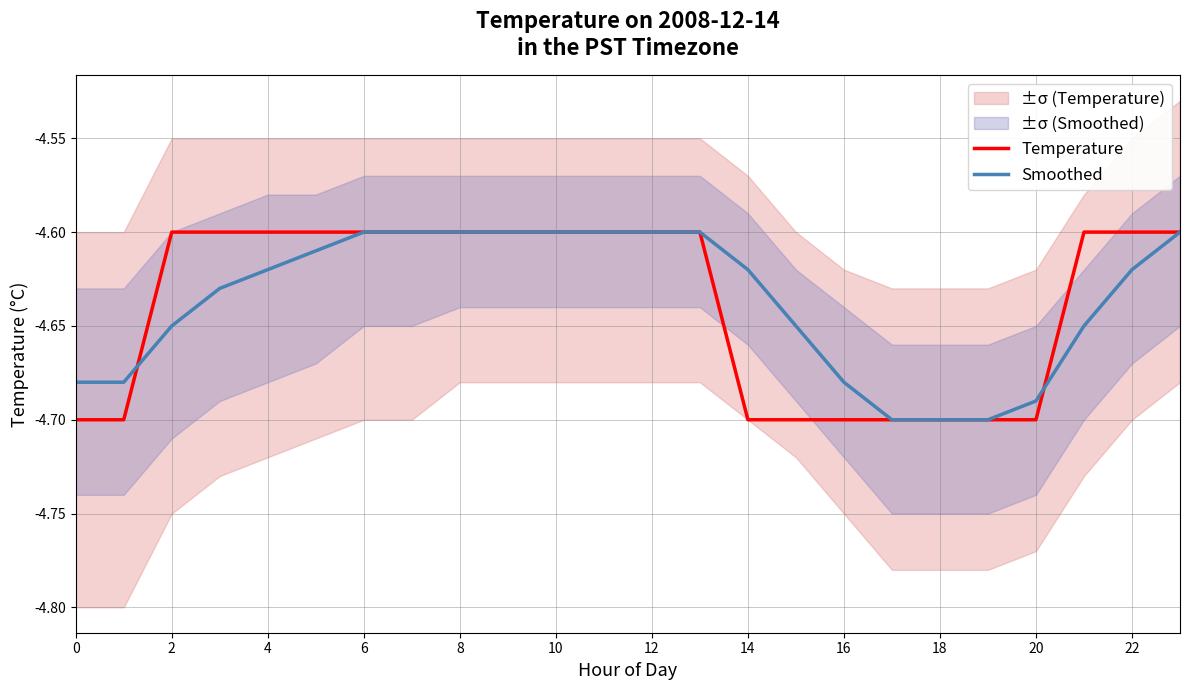

How many distinct data groups are displayed?

2